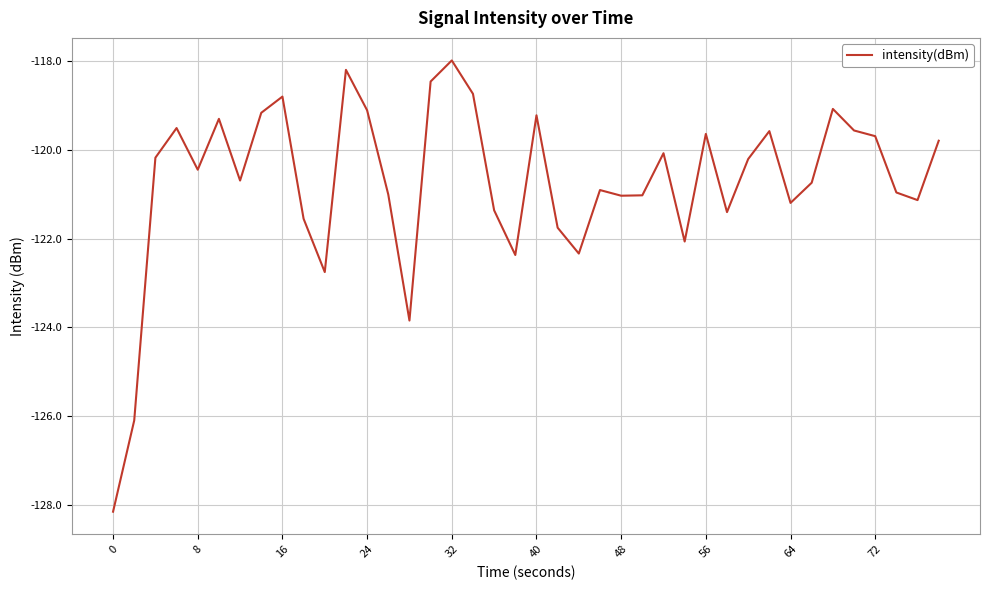

What is the greatest value displayed?

-118.0